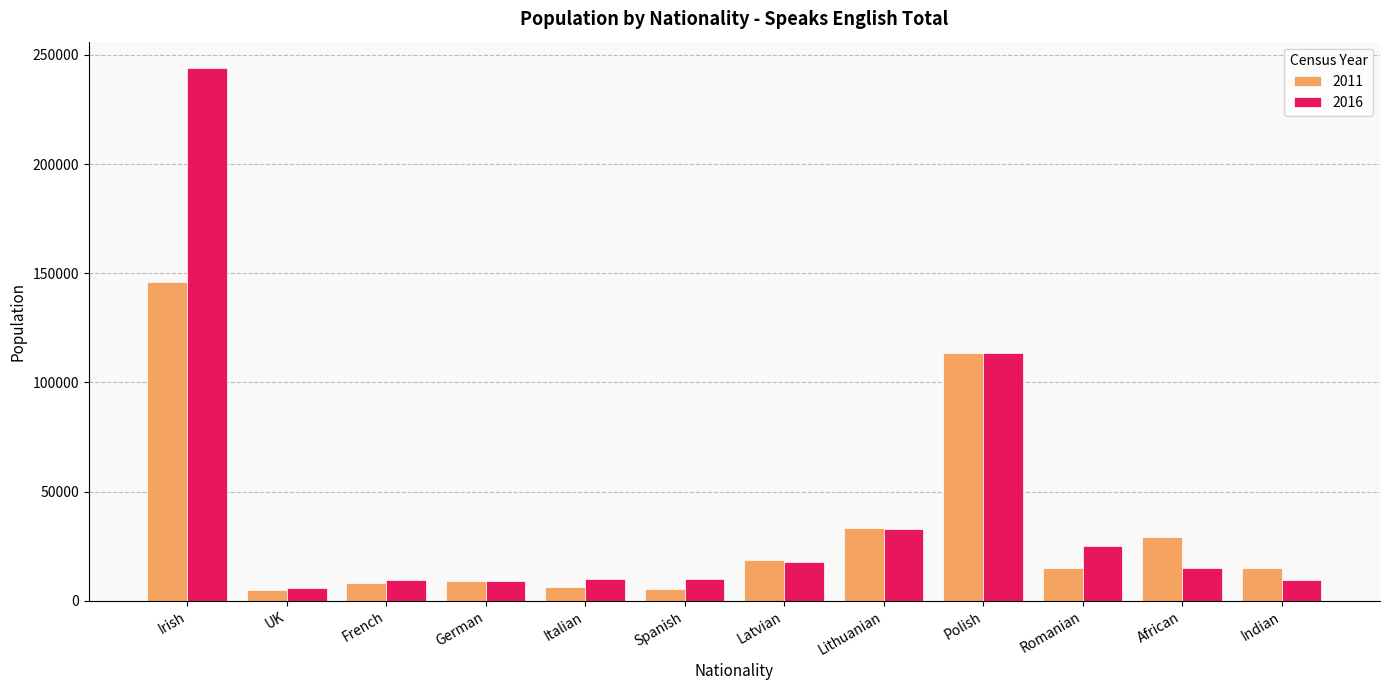

How many data points does each series have?

12